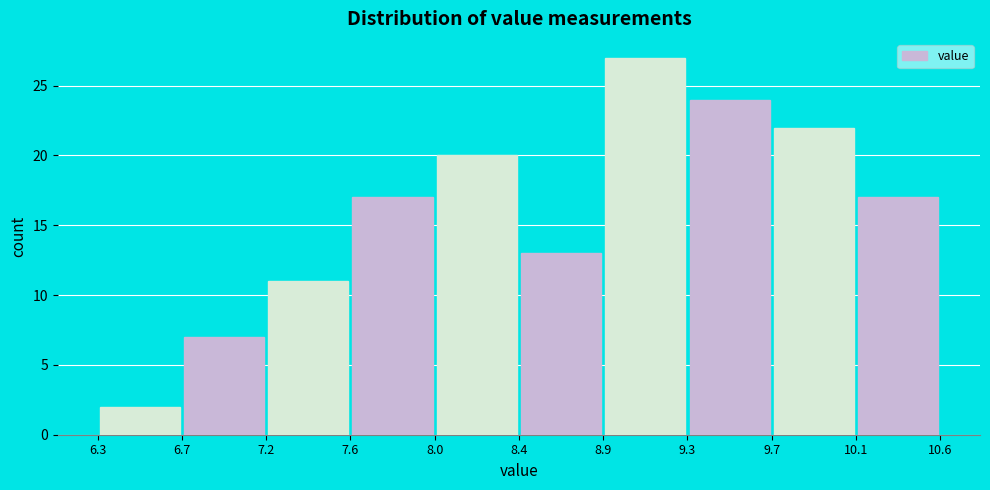

Reading left to right, transcribe this chart: for each bar, give the range it covers on the x-axis and its height. The values are not printed on the chart, so give them approximately, as read against the axis.

6.3 to 6.7: 2
6.7 to 7.2: 7
7.2 to 7.6: 11
7.6 to 8.0: 17
8.0 to 8.4: 20
8.4 to 8.9: 13
8.9 to 9.3: 27
9.3 to 9.7: 24
9.7 to 10.1: 22
10.1 to 10.6: 17